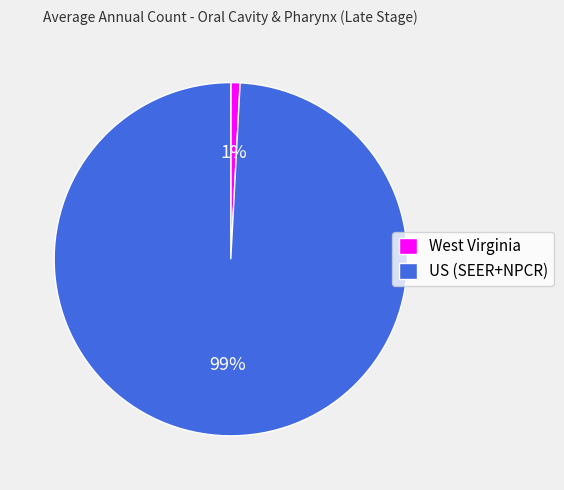

How many slices are in this pie chart?

2